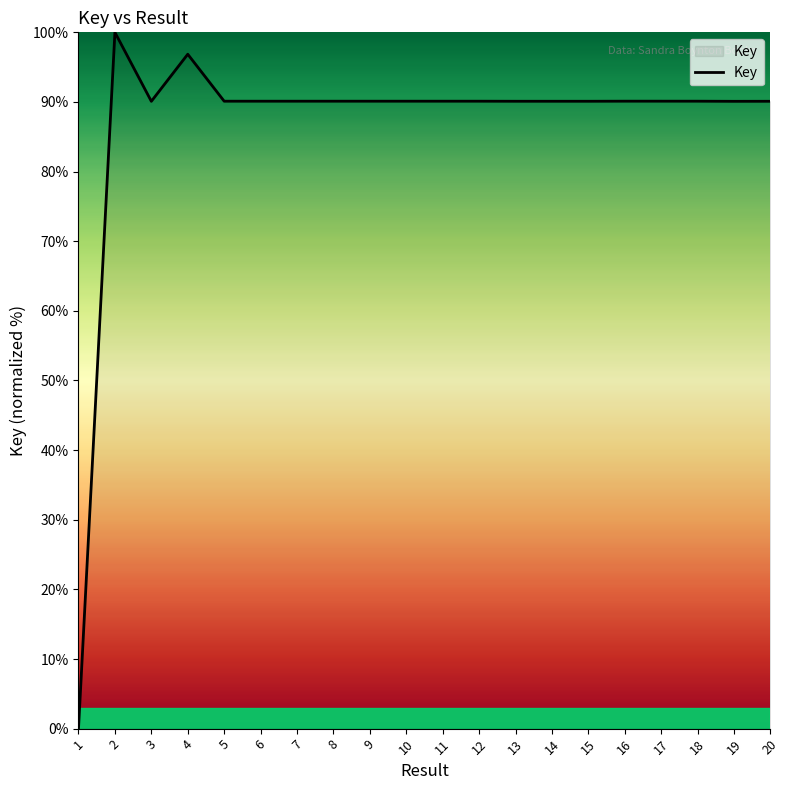

What is the average value?

86.4